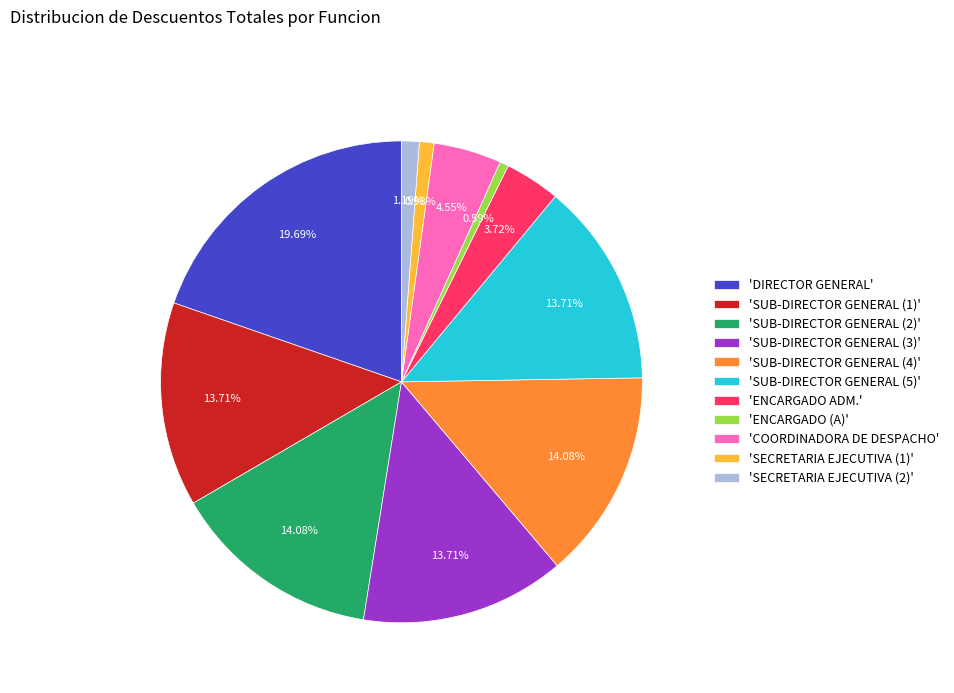

Which slice is the largest?

'DIRECTOR GENERAL'